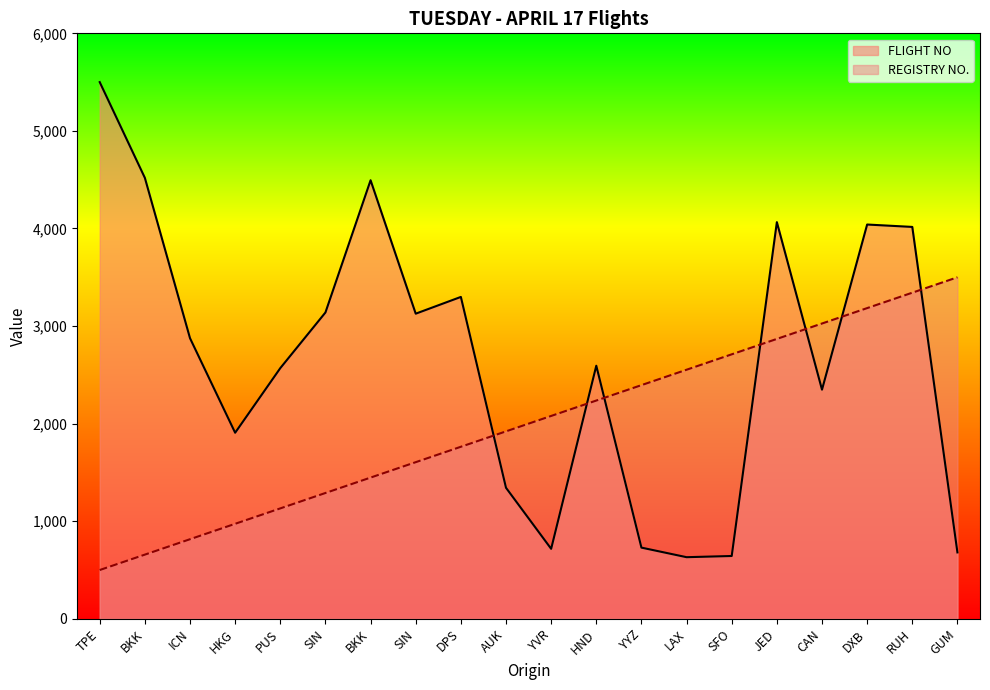

Reading right to left, extract all data points from this chart.

FLIGHT NO: GUM=680.6	RUH=4016.2	DXB=4040.7	CAN=2348.4	JED=4065.2	SFO=643.8	LAX=631.5	YYZ=729.7	HND=2593.6	YVR=717.4	AUK=1342.8	DPS=3298.8	SIN=3127.1	BKK=4494.4	SIN=3139.4	PUS=2569.1	HKG=1906.9	ICN=2875.7	BKK=4519.0	TPE=5500.0
REGISTRY NO.: GUM=3500.0	RUH=3342.1	DXB=3184.2	CAN=3026.3	JED=2868.4	SFO=2710.5	LAX=2552.6	YYZ=2394.7	HND=2236.8	YVR=2078.9	AUK=1921.1	DPS=1763.2	SIN=1605.3	BKK=1447.4	SIN=1289.5	PUS=1131.6	HKG=973.7	ICN=815.8	BKK=657.9	TPE=500.0